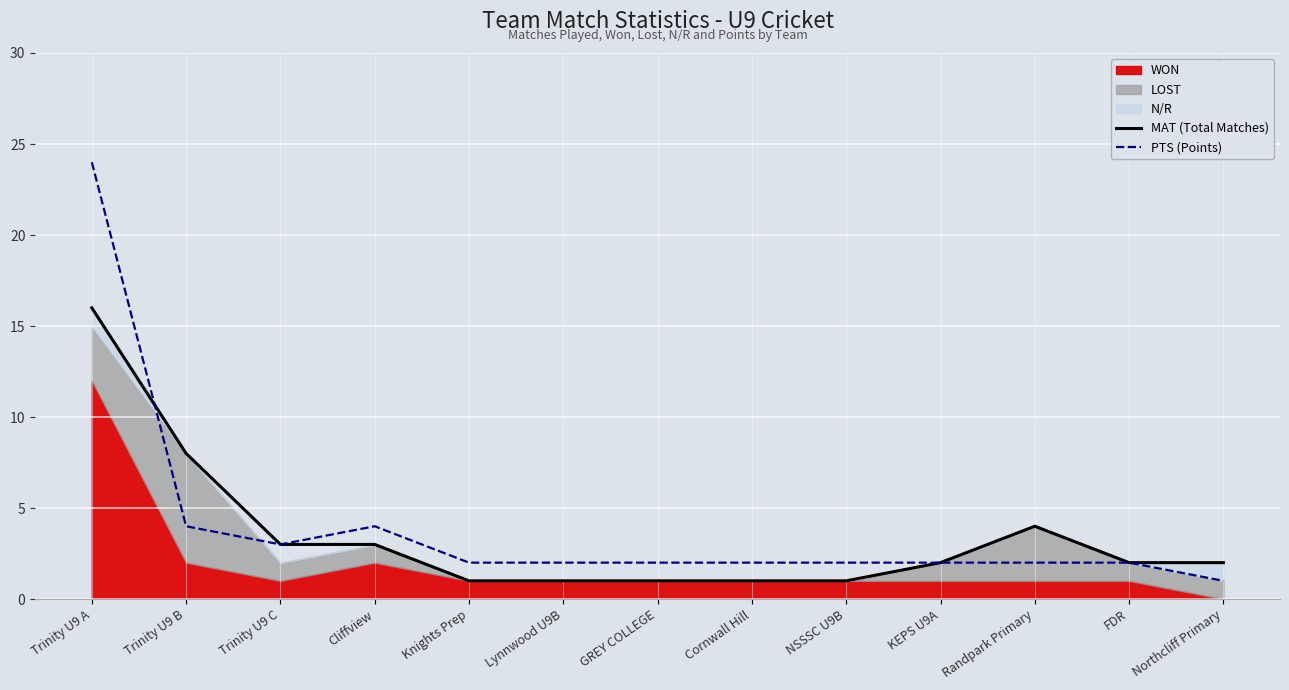

How many lines are shown in the chart?

2